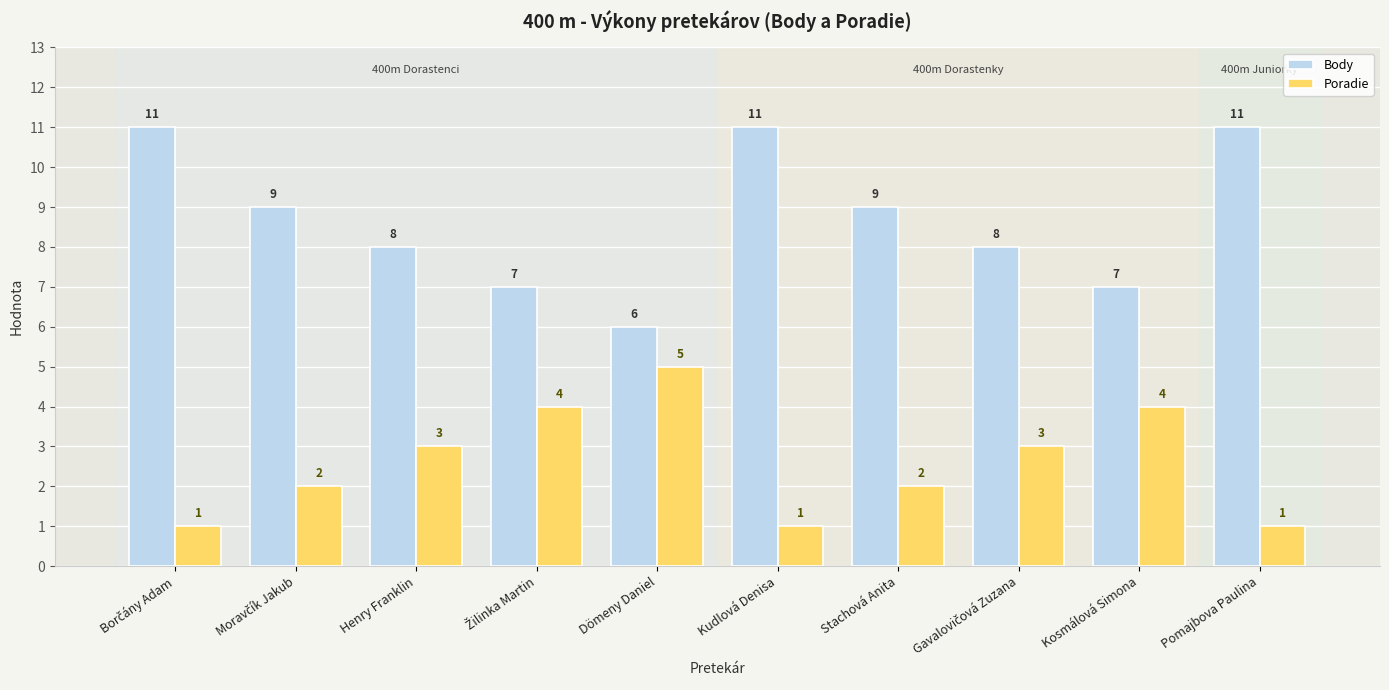

What is the greatest value displayed?

11